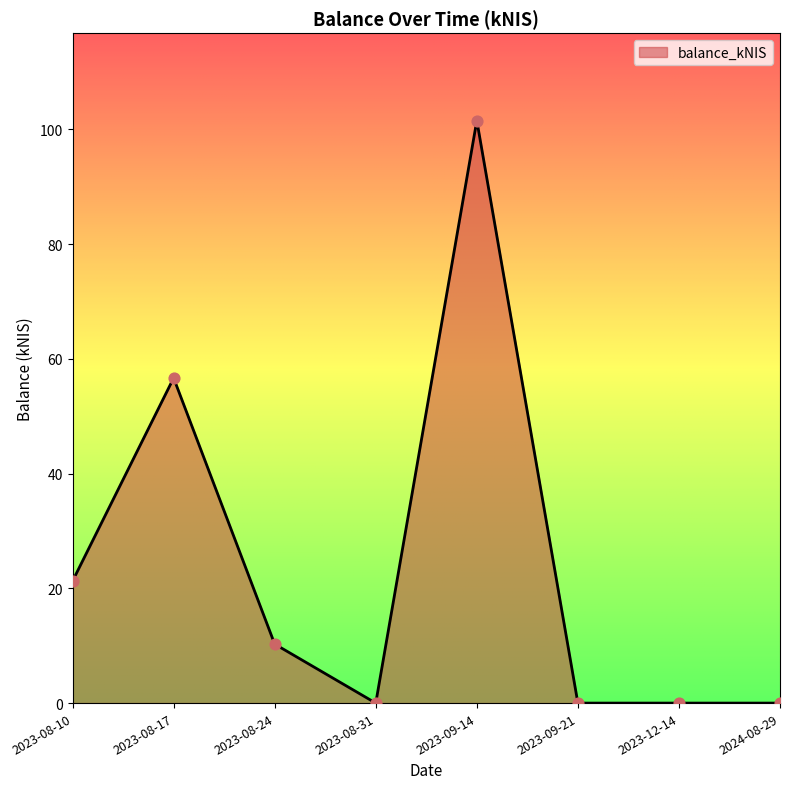

Which has a higher value, 2023-08-31 or 2023-08-10?

2023-08-10